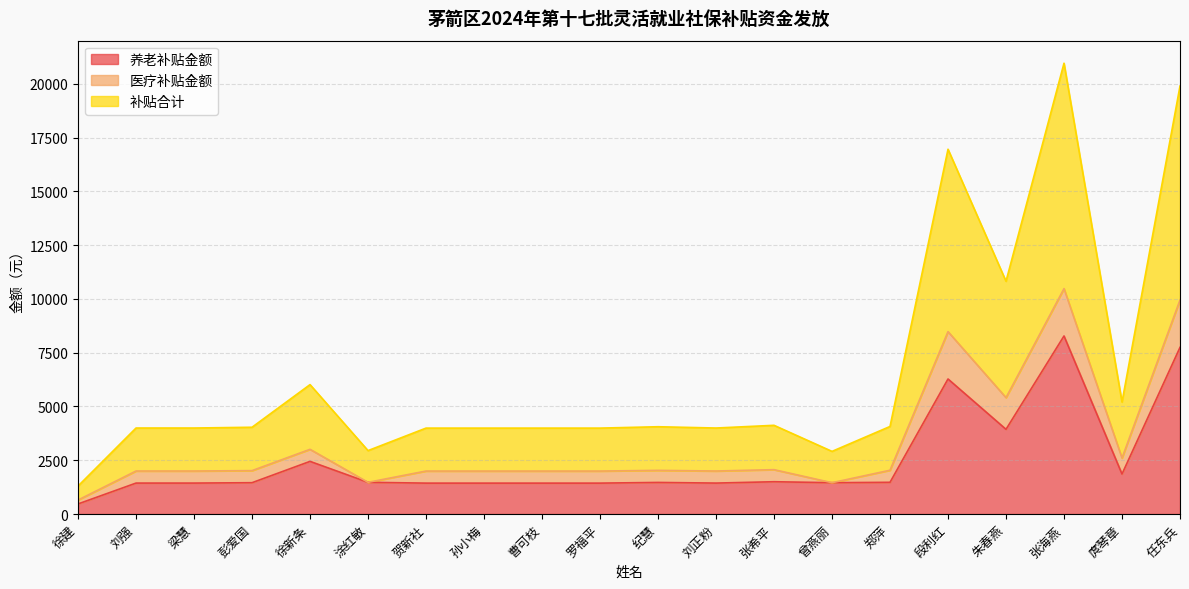

How many data points does each series have?

20